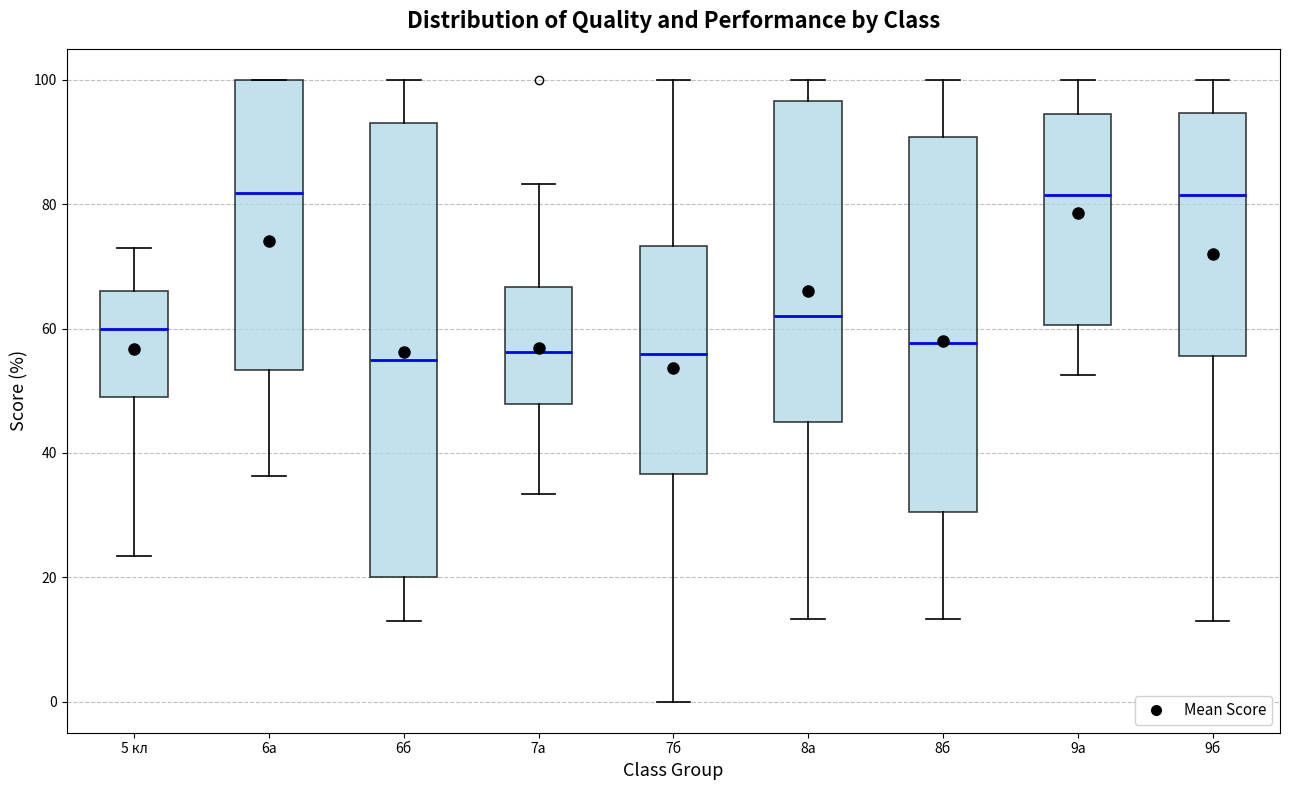

Reading left to right, transcribe this box plot: for each box, give where its median line is, the range the box spans, and where its two whiskers end, as read against the y-axis. The values are not printed on the chart, so give them approximately, as read against the axis.

5 кл: median 60, box 50 to 66, whiskers 24 to 74
6а: median 82, box 54 to 100, whiskers 36 to 100
6б: median 54, box 20 to 94, whiskers 14 to 100
7а: median 56, box 48 to 66, whiskers 34 to 84
7б: median 56, box 36 to 74, whiskers 0 to 100
8а: median 62, box 44 to 96, whiskers 14 to 100
8б: median 58, box 30 to 90, whiskers 14 to 100
9а: median 82, box 60 to 94, whiskers 52 to 100
9б: median 82, box 56 to 94, whiskers 14 to 100